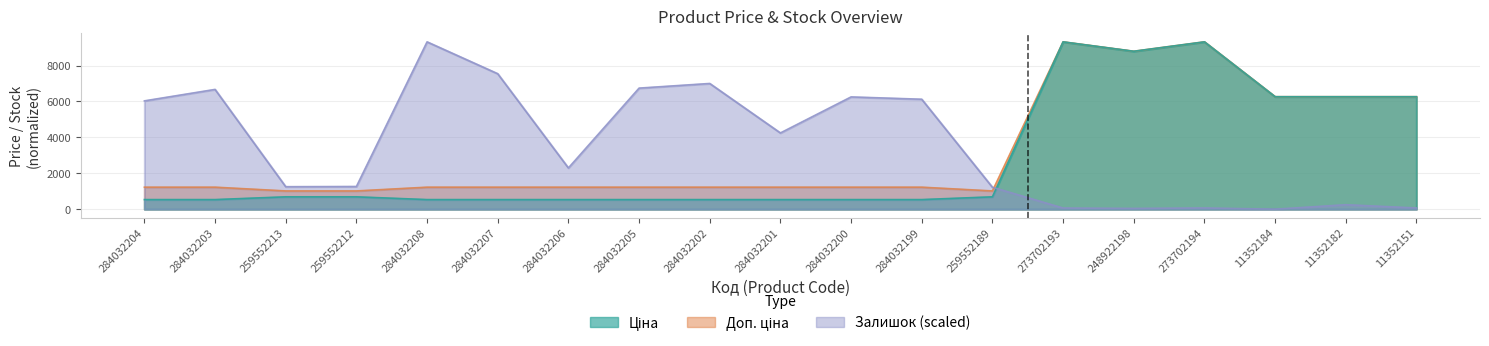

Reading left to right, extract all data points from this chart.

Ціна: 284032204=535.4	284032203=535.4	259552213=689.1	259552212=689.1	284032208=535.4	284032207=535.4	284032206=535.4	284032205=535.4	284032202=535.4	284032201=535.4	284032200=535.4	284032199=535.4	259552189=689.1	273702193=9321.4	248922198=8797.6	273702194=9321.4	11352184=6266.7	11352182=6266.7	11352151=6266.7
Доп. ціна: 284032204=1227.2	284032203=1227.2	259552213=1017.8	259552212=1017.8	284032208=1227.2	284032207=1227.2	284032206=1227.2	284032205=1227.2	284032202=1227.2	284032201=1227.2	284032200=1227.2	284032199=1227.2	259552189=1017.8	273702193=9321.4	248922198=8797.6	273702194=9321.4	11352184=6266.7	11352182=6266.7	11352151=6266.7
Залишок: 284032204=6034.4	284032203=6672.8	259552213=1254.0	259552212=1265.4	284032208=9321.4	284032207=7546.8	284032206=2299.0	284032205=6745.0	284032202=7003.4	284032201=4248.4	284032200=6254.8	284032199=6125.6	259552189=1223.6	273702193=64.6	248922198=41.8	273702194=68.4	11352184=0.0	11352182=250.8	11352151=68.4